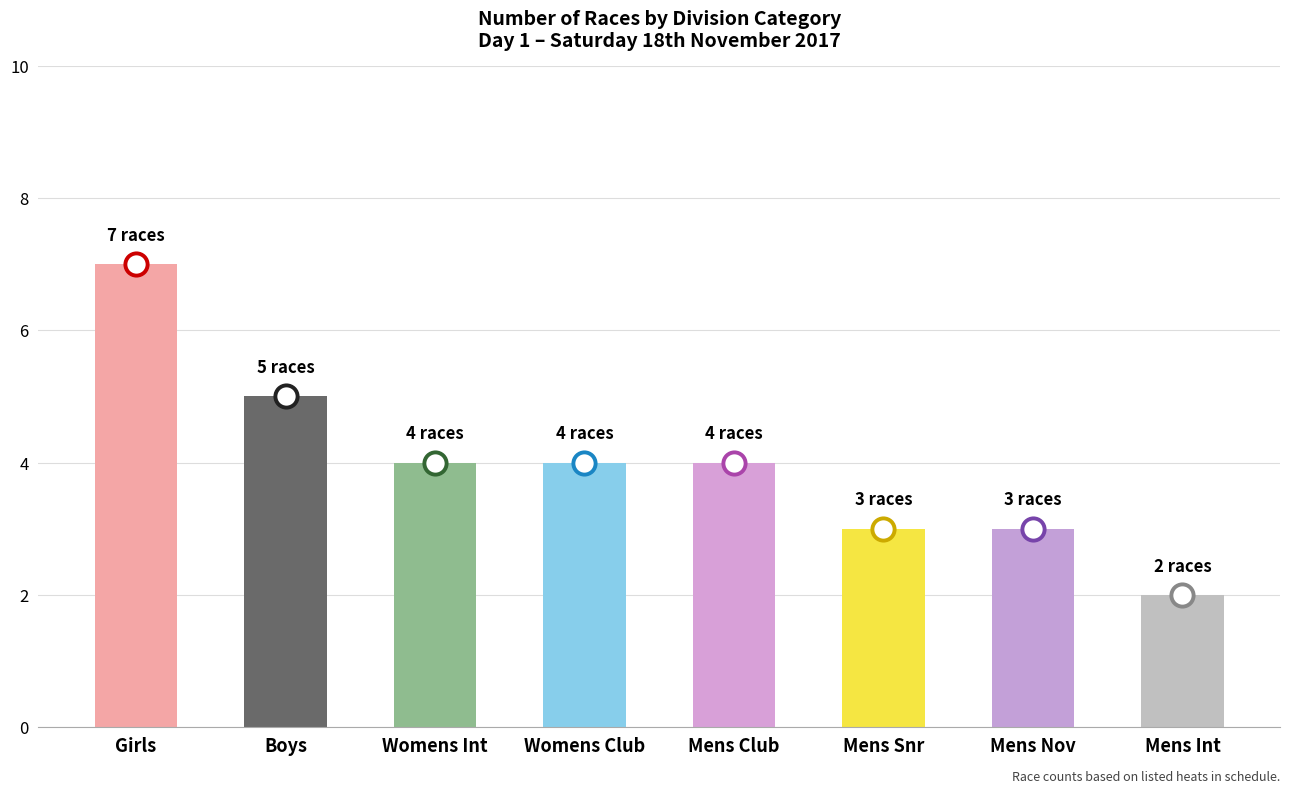

What is the minimum value shown in the chart?

2